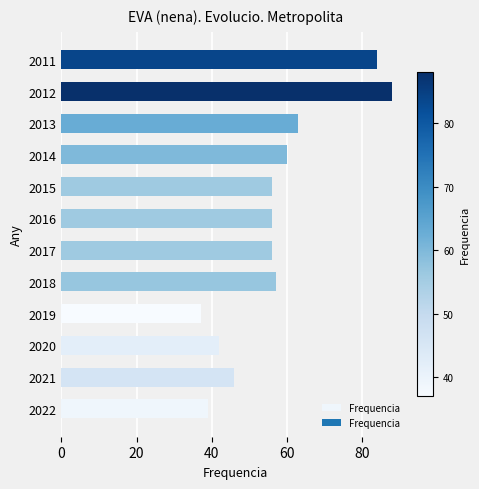

What is the approximate value at 2019, to the nearest 5?

35